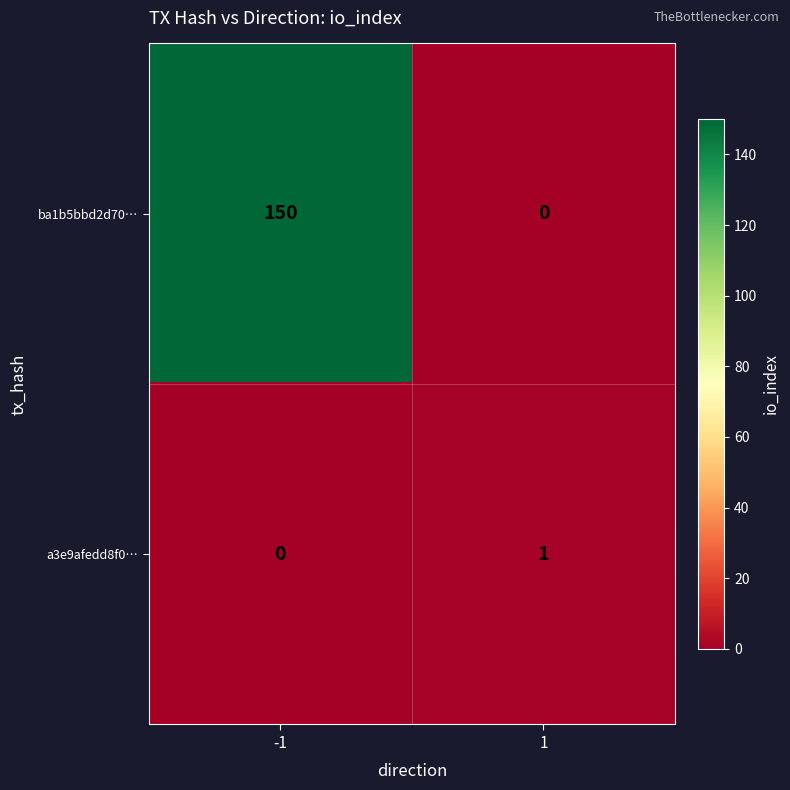

At how many categories does at least one series exceed 46?

1